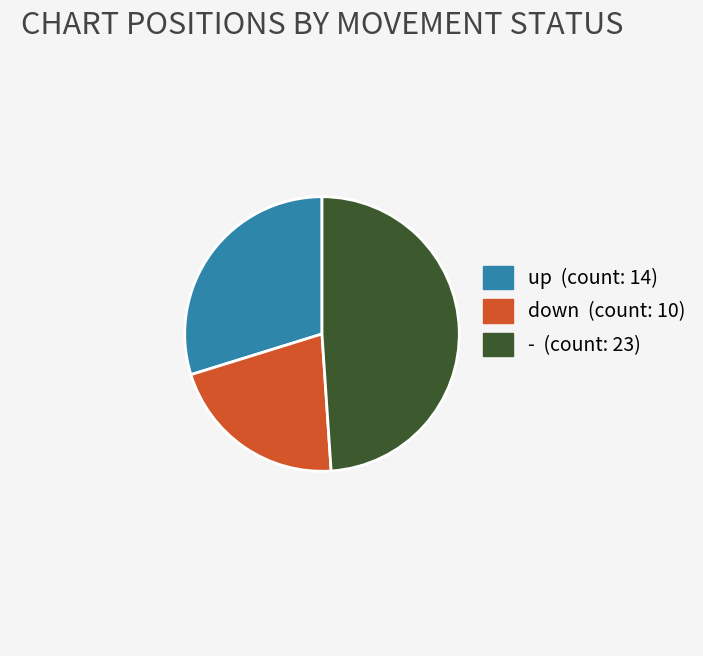

Is the sum of down (count: 10) and - (count: 23) greater than half?

Yes